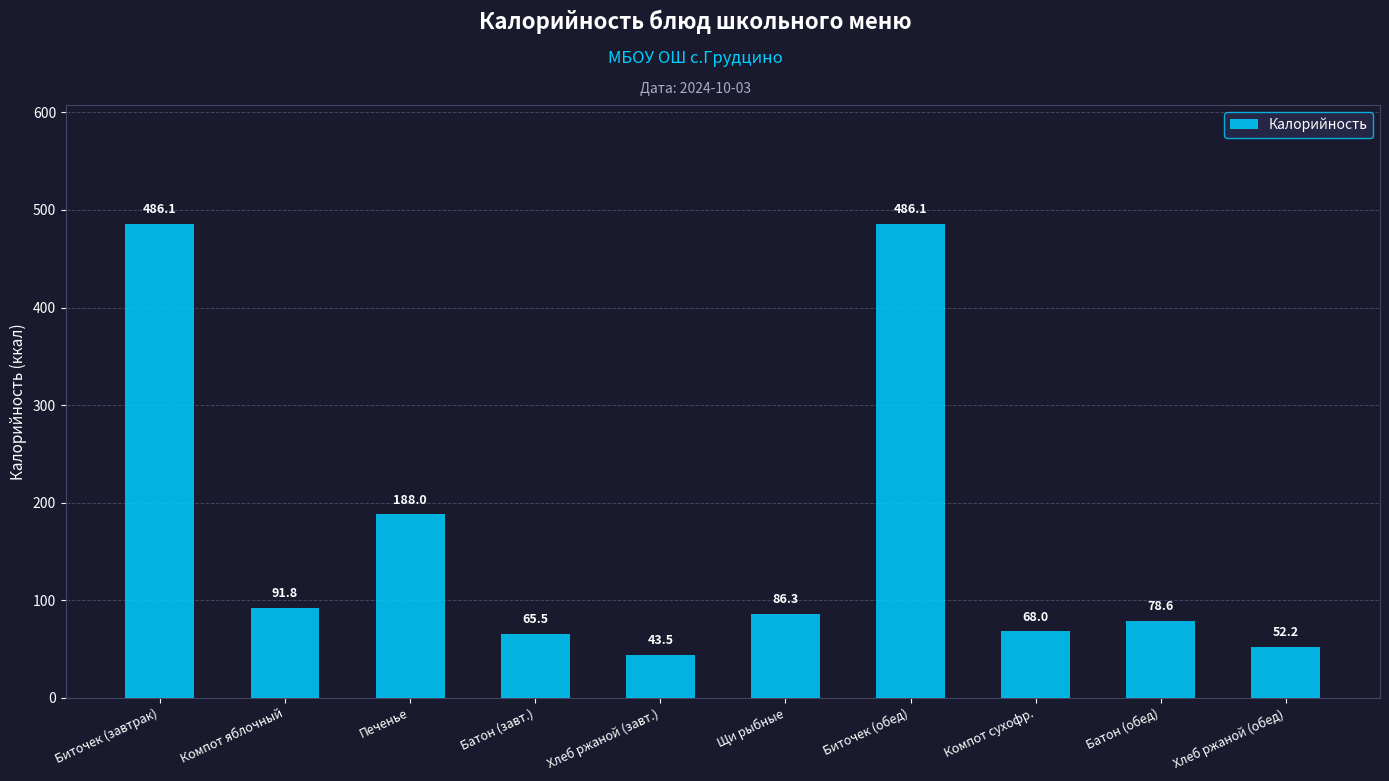

What is the label of the 3rd bar from the left?

Печенье